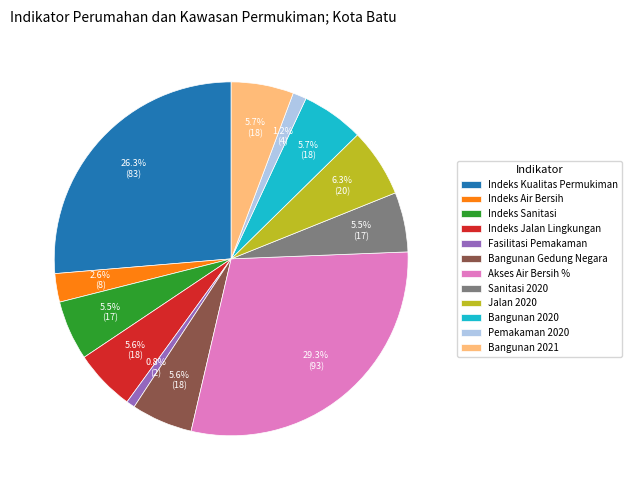

Which has a higher value, Indeks Air Bersih or Jalan 2020?

Jalan 2020